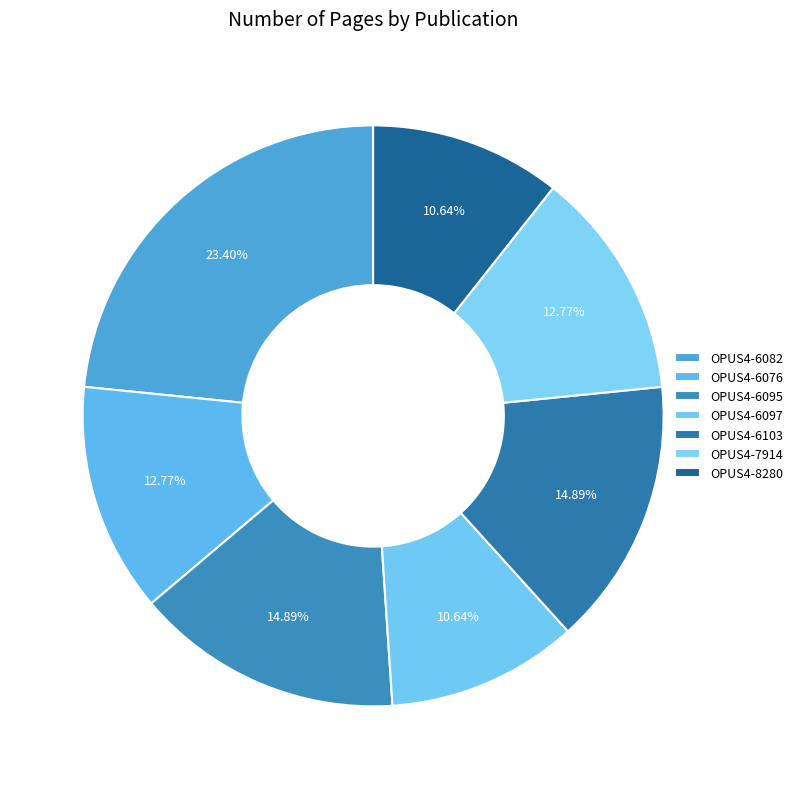

Count the number of slices in the pie.

7